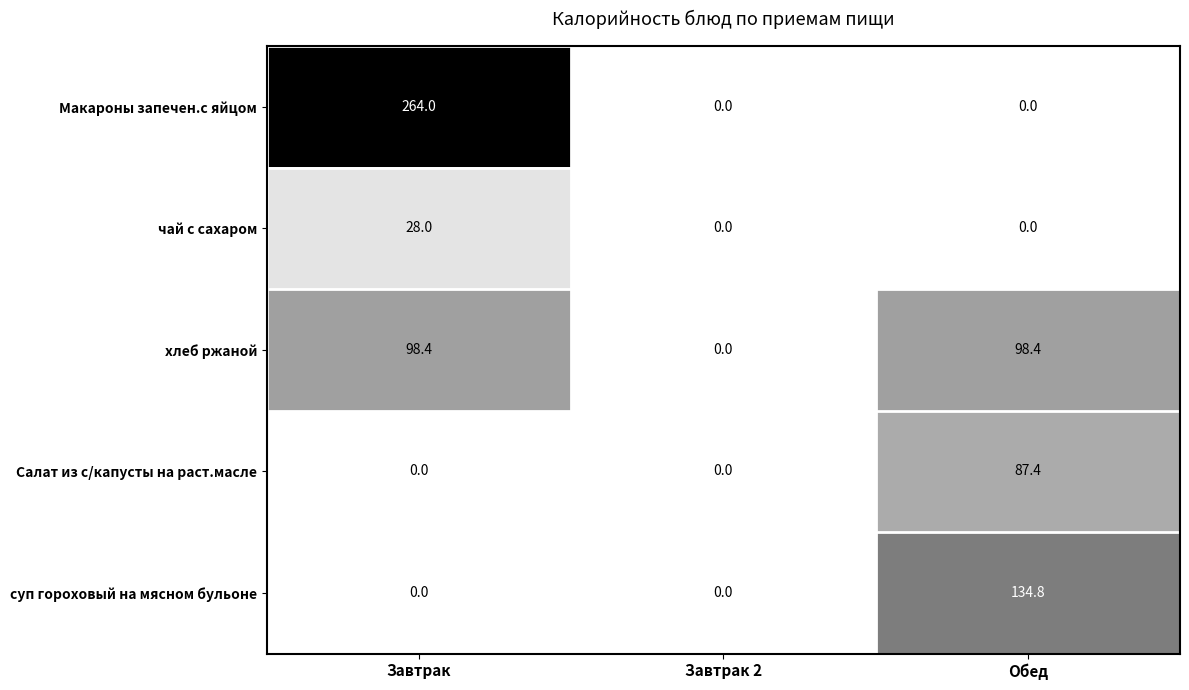

True or false: суп гороховый на мясном бульоне has a value of 0.0 at Завтрак 2.

True